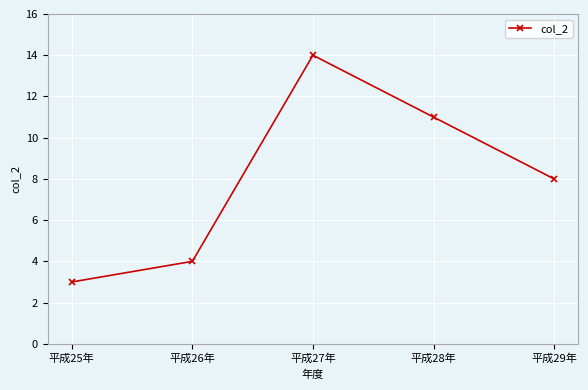

List the labels in order of value, largest first.

平成27年, 平成28年, 平成29年, 平成26年, 平成25年